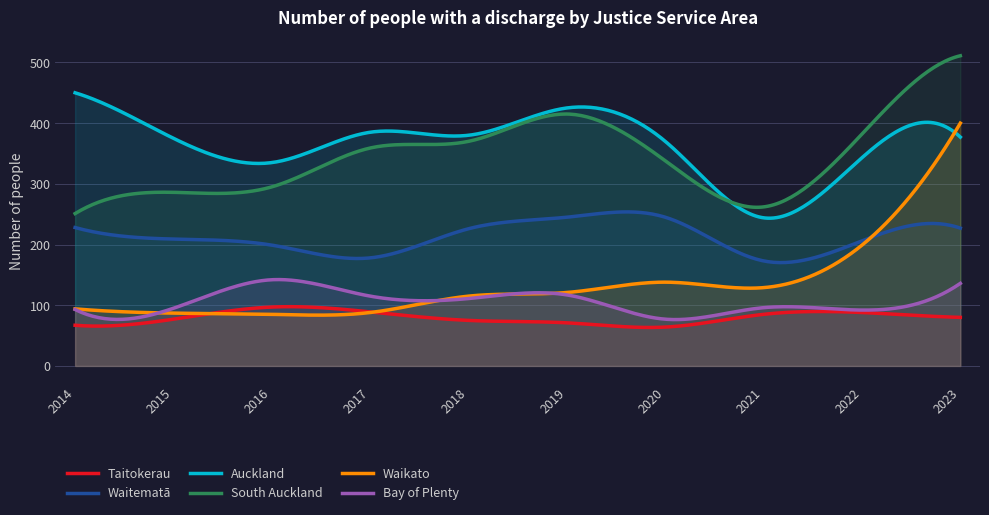

True or false: Bay of Plenty has more than 2 points higher than both neighbors.

True